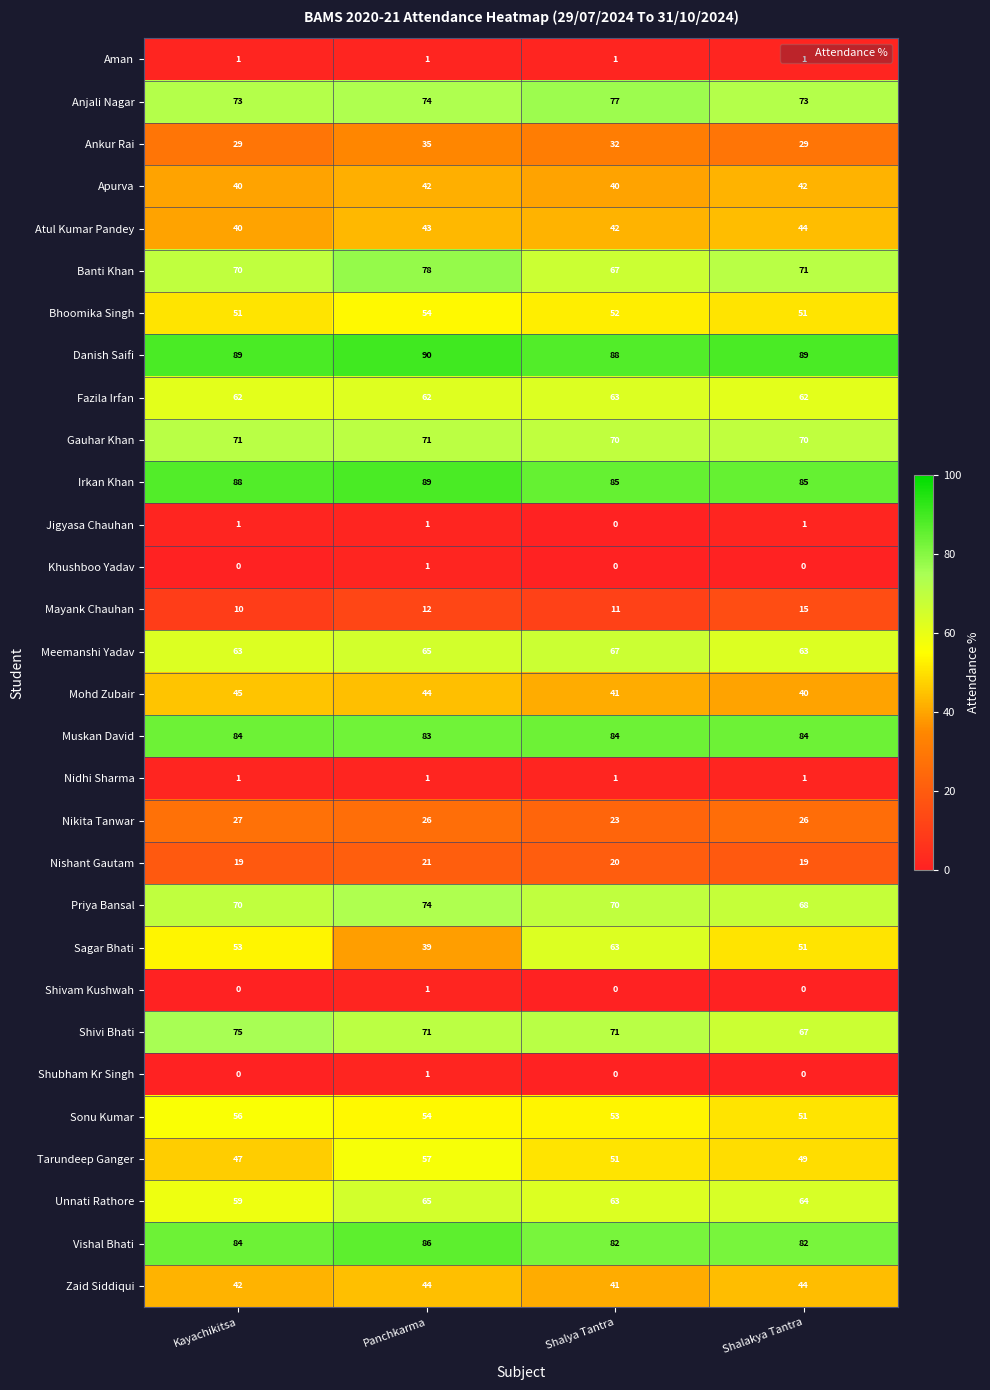

What is the approximate value of Unnati Rathore at Shalya Tantra?

63